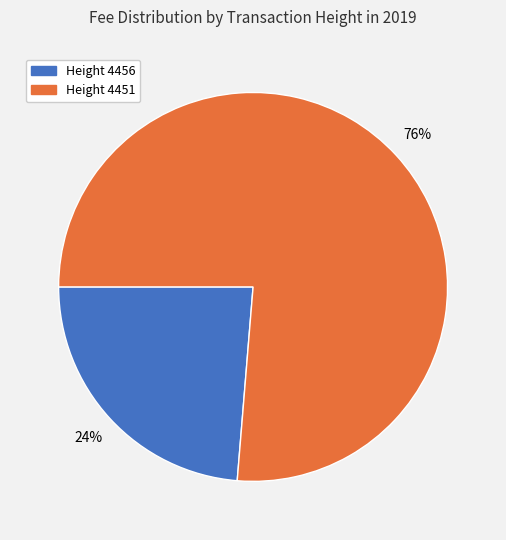

The Height 4456 slice represents 16% of the pie. True or false?

False